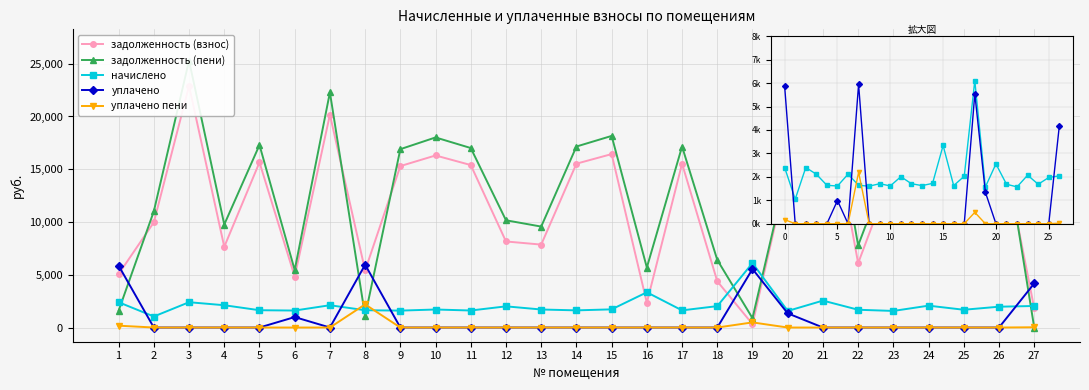

Reading left to right, what are all the values shown in this chart?

задолженность (взнос): 1=5065.0	2=9972.6	3=22901.3	4=7650.0	5=15657.2	6=4827.7	7=20172.6	8=5406.6	9=15300.0	10=16306.9	11=15397.4	12=8156.2	13=7858.9	14=15527.4	15=16436.9	16=2347.1	17=15527.4	18=4377.8	19=322.4	20=14975.2	21=24363.0	22=6097.9	23=15007.6	24=19782.7	25=16079.6	26=18840.7	27=1814.8
задолженность (пени): 1=1599.0	2=11017.0	3=25299.7	4=9762.7	5=17297.0	6=5446.9	7=22285.3	8=1093.2	9=16902.4	10=18014.7	11=17010.0	12=10163.3	13=9566.7	14=17153.6	15=18158.3	16=5686.7	17=17153.6	18=6405.4	19=886.1	20=15198.8	21=26914.5	22=7781.9	23=16579.3	24=21854.5	25=17763.7	26=20813.9	27=0.0
начислено: 1=2398.4	2=1044.4	3=2398.4	4=2112.7	5=1639.7	6=1609.1	7=2112.7	8=1639.7	9=1602.4	10=1707.8	11=1612.6	12=2007.2	13=1707.8	14=1626.2	15=1721.4	16=3339.6	17=1626.2	18=2027.6	19=6108.6	20=1568.3	21=2551.5	22=1684.0	23=1571.7	24=2071.8	25=1684.0	26=1973.2	27=2041.2
уплачено: 1=5864.5	2=0.0	3=0.0	4=0.0	5=0.0	6=990.0	7=0.0	8=5953.2	9=0.0	10=0.0	11=0.0	12=0.0	13=0.0	14=0.0	15=0.0	16=0.0	17=0.0	18=0.0	19=5544.9	20=1344.7	21=0.0	22=0.0	23=0.0	24=0.0	25=0.0	26=0.0	27=4176.0
уплачено пени: 1=174.5	2=0.0	3=0.0	4=0.0	5=0.0	6=0.0	7=0.0	8=2194.4	9=0.0	10=0.0	11=0.0	12=0.0	13=0.0	14=0.0	15=0.0	16=0.0	17=0.0	18=0.0	19=485.1	20=0.0	21=0.0	22=0.0	23=0.0	24=0.0	25=0.0	26=0.0	27=24.0